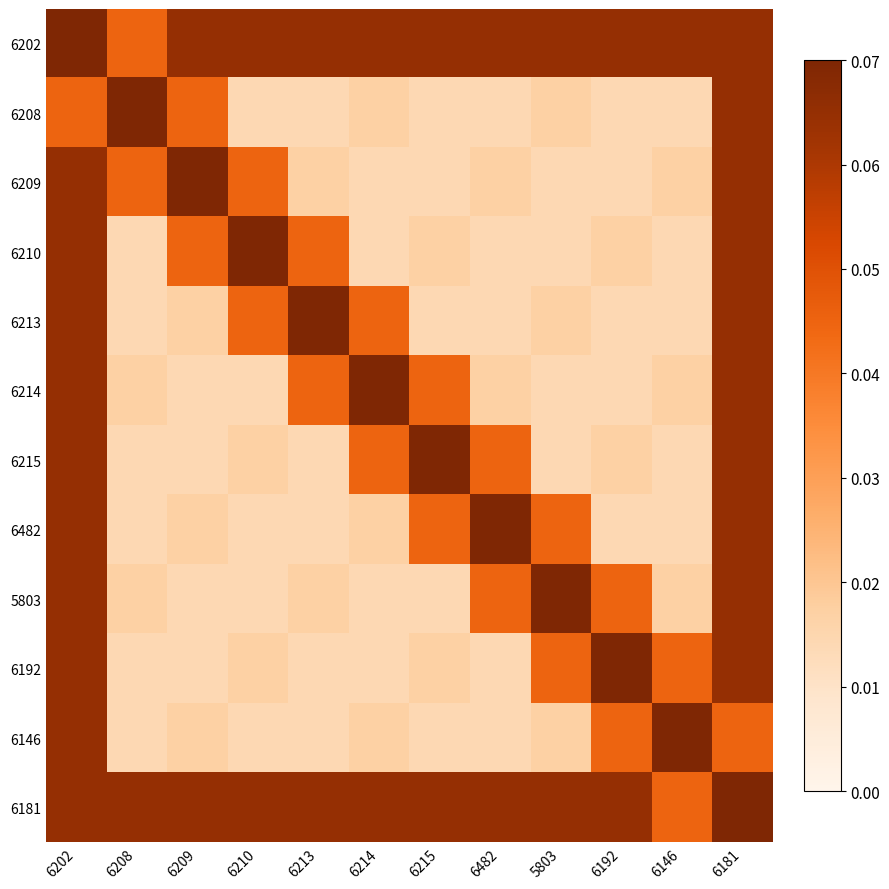

At which category does the chart reach its minimum across all series?

6210